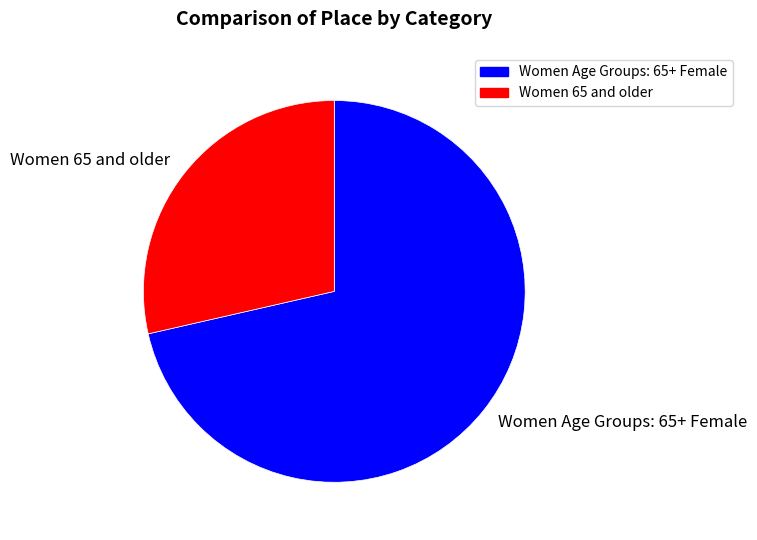

Is it true that Women Age Groups: 65+ Female is 71% of the pie?

True